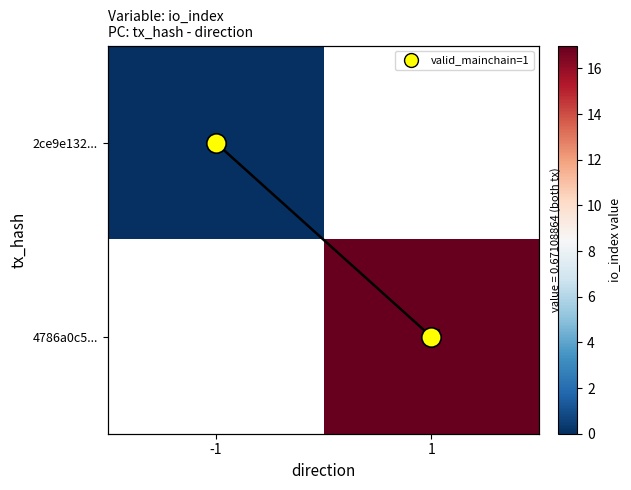

Is the value of 2ce9e132... at -1 greater than the value of 4786a0c5... at -1?

No